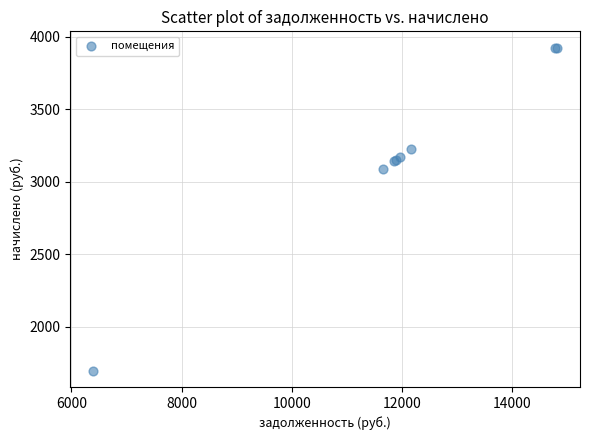

What Y value in the scatter plot is closest to 2810?

3089.0